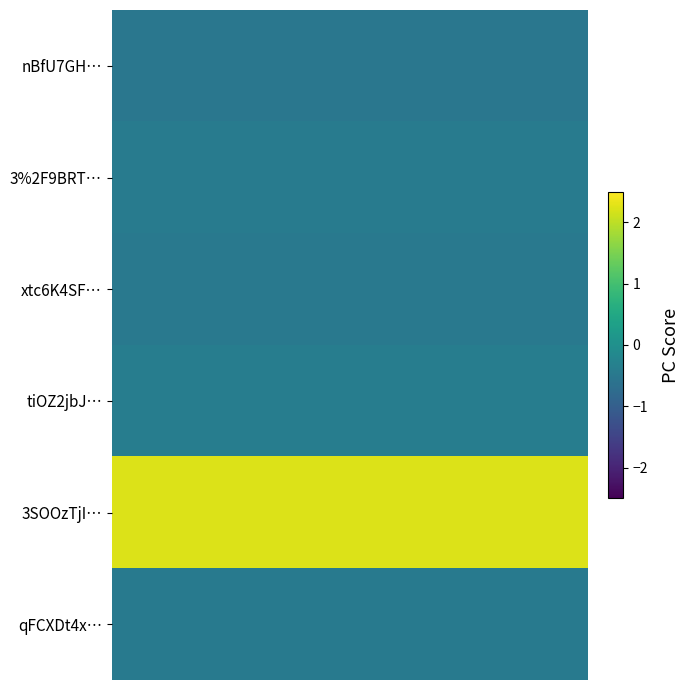

Reading right to left, extract all data points from this chart.

nBfU7GH…: -0.5	-0.5	-0.5	-0.5	-0.5	-0.5	-0.5	-0.5	-0.5	-0.5	-0.5	-0.5	-0.5	-0.5	-0.5	-0.5	-0.5	-0.5	-0.5	-0.5	-0.5	-0.5	-0.5	-0.5	-0.5	-0.5	-0.5	-0.5	-0.5	-0.5	-0.5	-0.5	-0.5	-0.5	-0.5	-0.5	-0.5	-0.5	-0.5	-0.5
3%2F9BRT…: -0.4	-0.4	-0.4	-0.4	-0.4	-0.4	-0.4	-0.4	-0.4	-0.4	-0.4	-0.4	-0.4	-0.4	-0.4	-0.4	-0.4	-0.4	-0.4	-0.4	-0.4	-0.4	-0.4	-0.4	-0.4	-0.4	-0.4	-0.4	-0.4	-0.4	-0.4	-0.4	-0.4	-0.4	-0.4	-0.4	-0.4	-0.4	-0.4	-0.4
xtc6K4SF…: -0.5	-0.5	-0.5	-0.5	-0.5	-0.5	-0.5	-0.5	-0.5	-0.5	-0.5	-0.5	-0.5	-0.5	-0.5	-0.5	-0.5	-0.5	-0.5	-0.5	-0.5	-0.5	-0.5	-0.5	-0.5	-0.5	-0.5	-0.5	-0.5	-0.5	-0.5	-0.5	-0.5	-0.5	-0.5	-0.5	-0.5	-0.5	-0.5	-0.5
tiOZ2jbJ…: -0.4	-0.4	-0.4	-0.4	-0.4	-0.4	-0.4	-0.4	-0.4	-0.4	-0.4	-0.4	-0.4	-0.4	-0.4	-0.4	-0.4	-0.4	-0.4	-0.4	-0.4	-0.4	-0.4	-0.4	-0.4	-0.4	-0.4	-0.4	-0.4	-0.4	-0.4	-0.4	-0.4	-0.4	-0.4	-0.4	-0.4	-0.4	-0.4	-0.4
3SOOzTjI…: 2.2	2.2	2.2	2.2	2.2	2.2	2.2	2.2	2.2	2.2	2.2	2.2	2.2	2.2	2.2	2.2	2.2	2.2	2.2	2.2	2.2	2.2	2.2	2.2	2.2	2.2	2.2	2.2	2.2	2.2	2.2	2.2	2.2	2.2	2.2	2.2	2.2	2.2	2.2	2.2
qFCXDt4x…: -0.4	-0.4	-0.4	-0.4	-0.4	-0.4	-0.4	-0.4	-0.4	-0.4	-0.4	-0.4	-0.4	-0.4	-0.4	-0.4	-0.4	-0.4	-0.4	-0.4	-0.4	-0.4	-0.4	-0.4	-0.4	-0.4	-0.4	-0.4	-0.4	-0.4	-0.4	-0.4	-0.4	-0.4	-0.4	-0.4	-0.4	-0.4	-0.4	-0.4